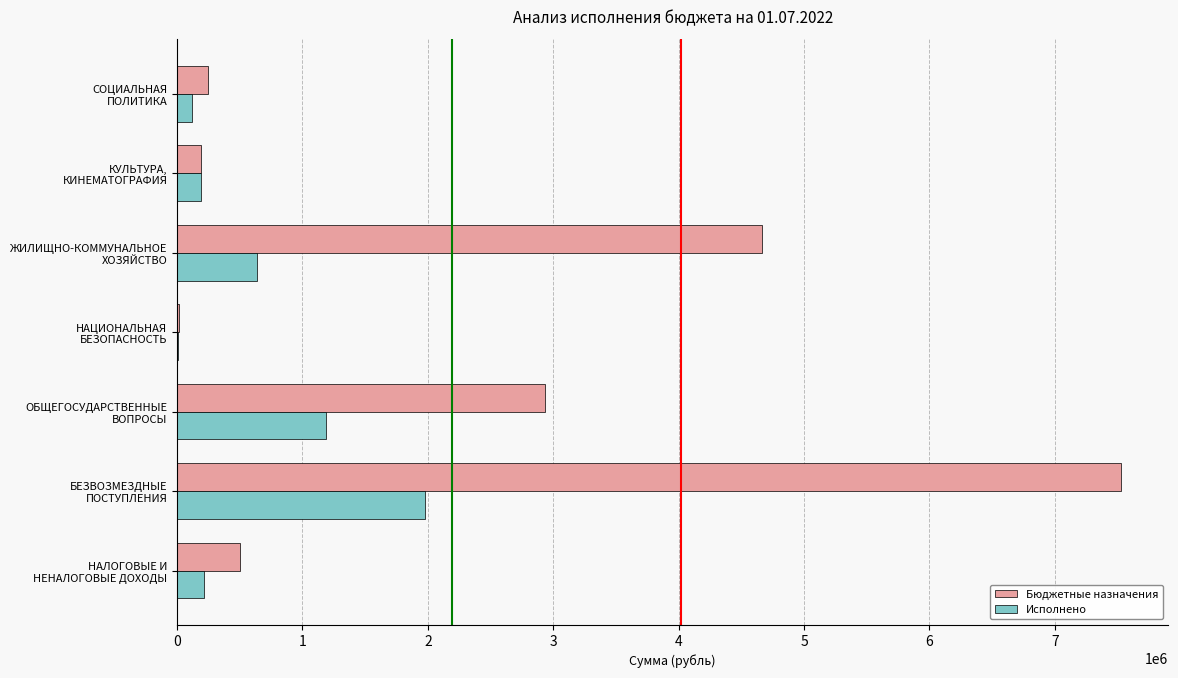

At which category is the sum across all series the highest?

БЕЗВОЗМЕЗДНЫЕ
ПОСТУПЛЕНИЯ